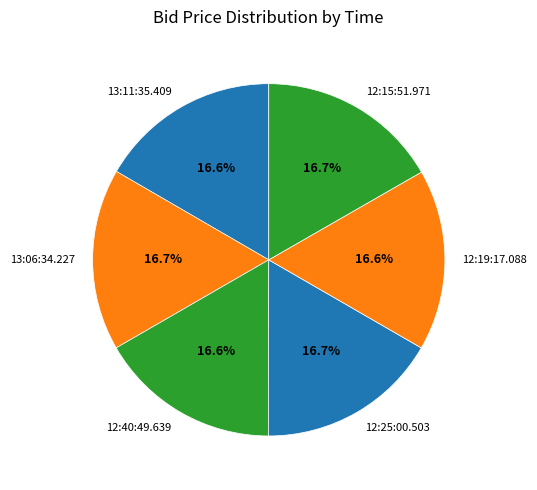

Do 13:06:34.227 and 12:25:00.503 together represent more than half of the pie?

No